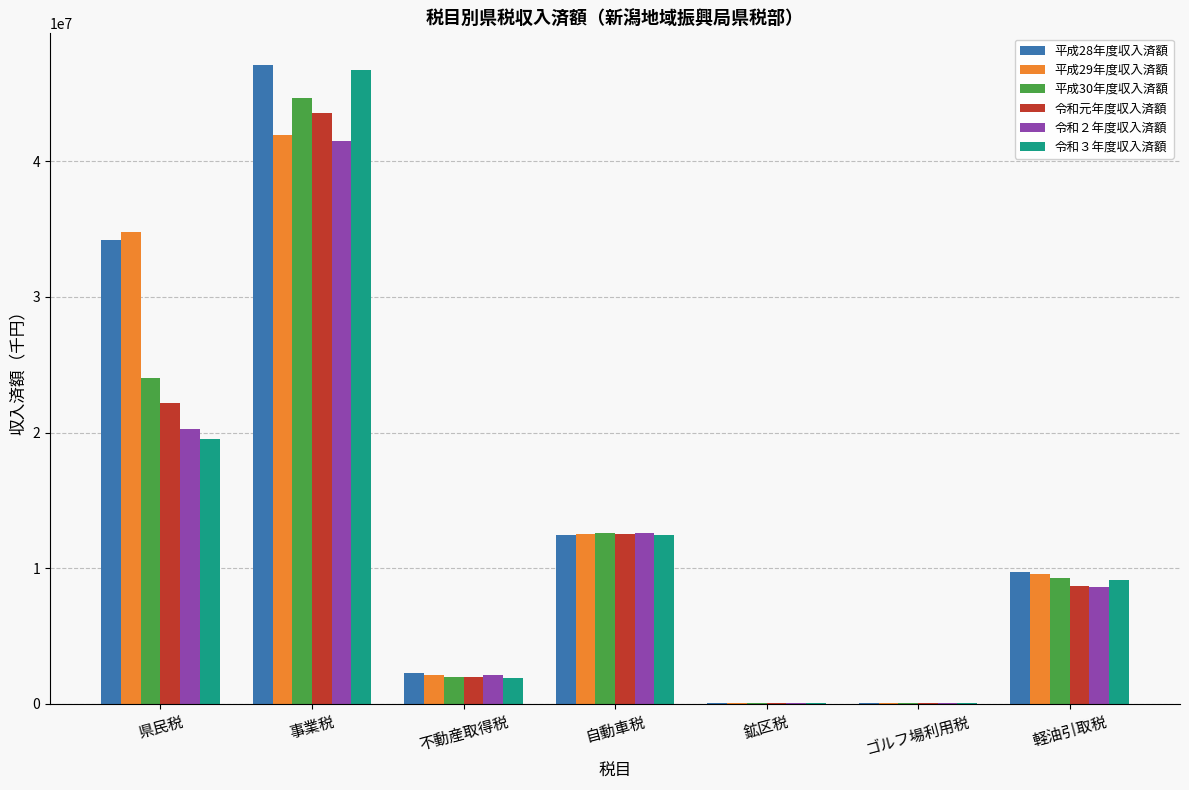

Are the bars grouped side by side (vs. stacked)?

Yes